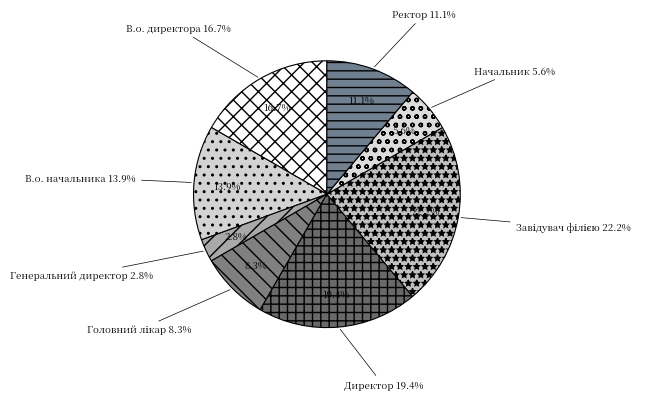

How many segments does this pie chart have?

8